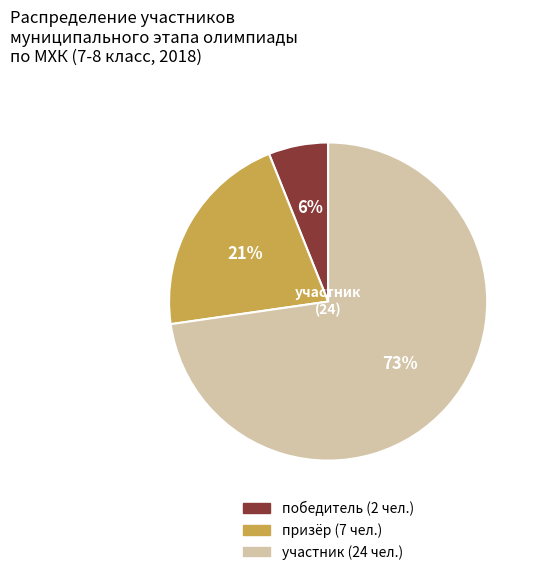

Count the number of slices in the pie.

3